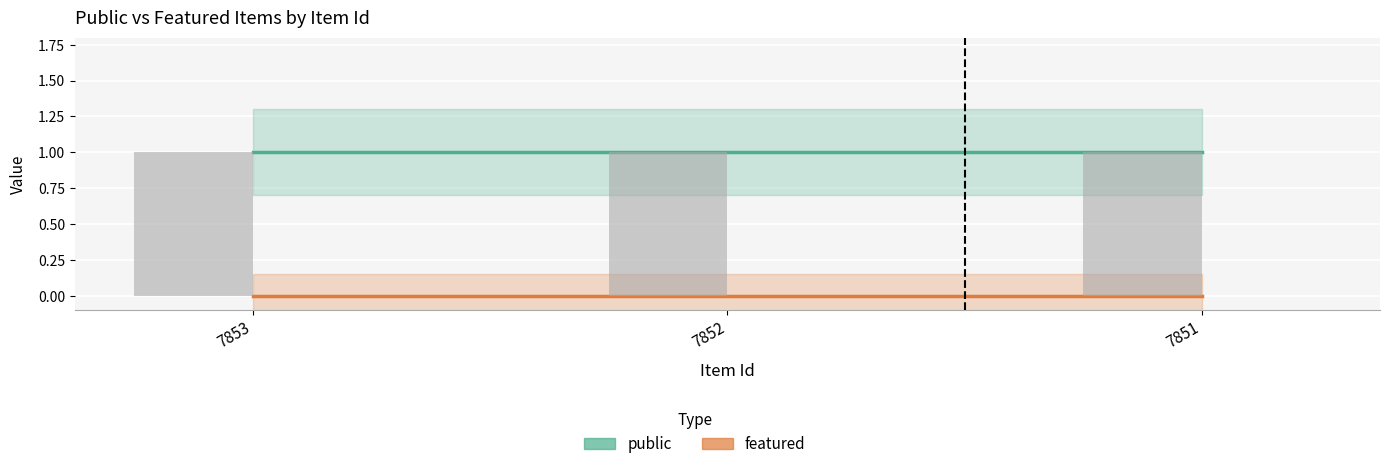

Reading left to right, extract all data points from this chart.

public: 1	1	1
featured: 0	0	0